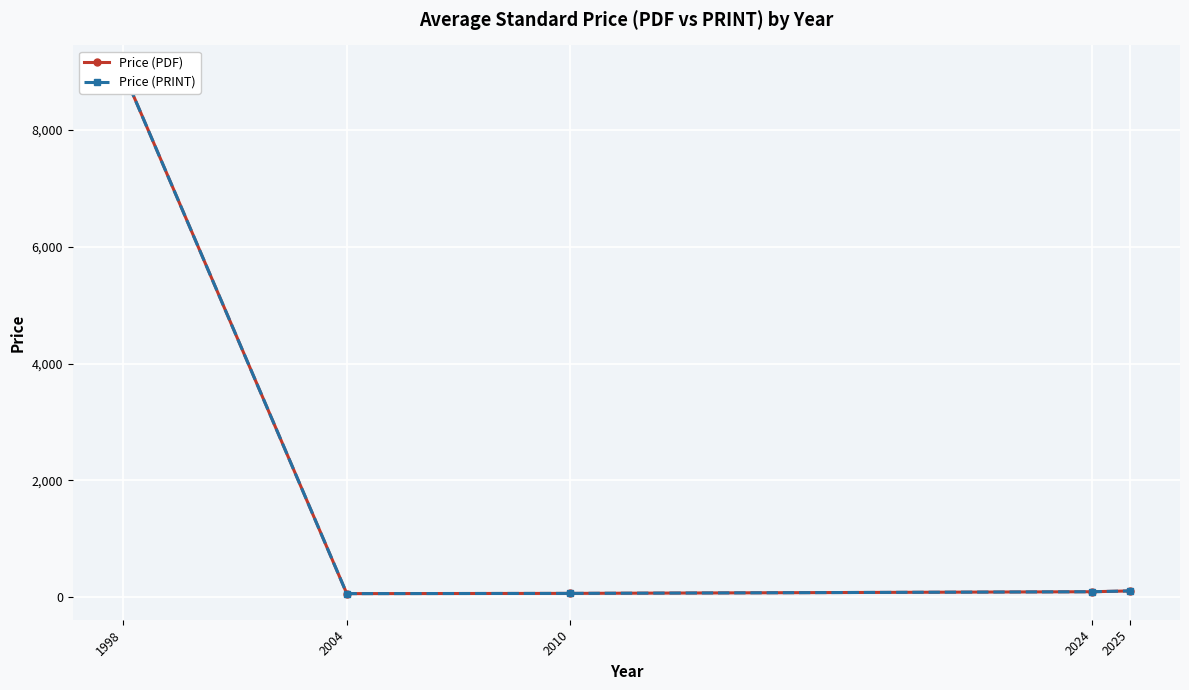

At how many categories does at least one series exceed 1680?

1